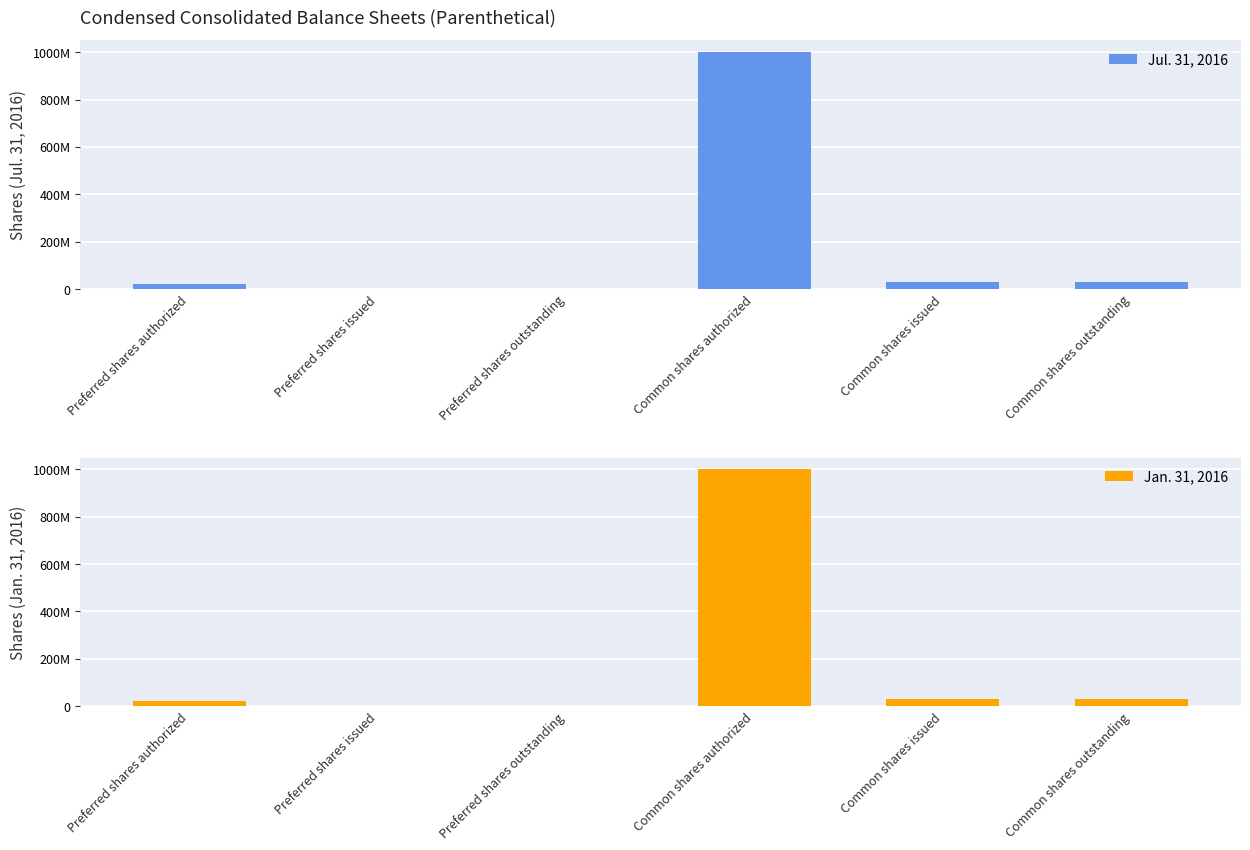

Where is Jul. 31, 2016 nearest to the value 500000000?

Common shares issued